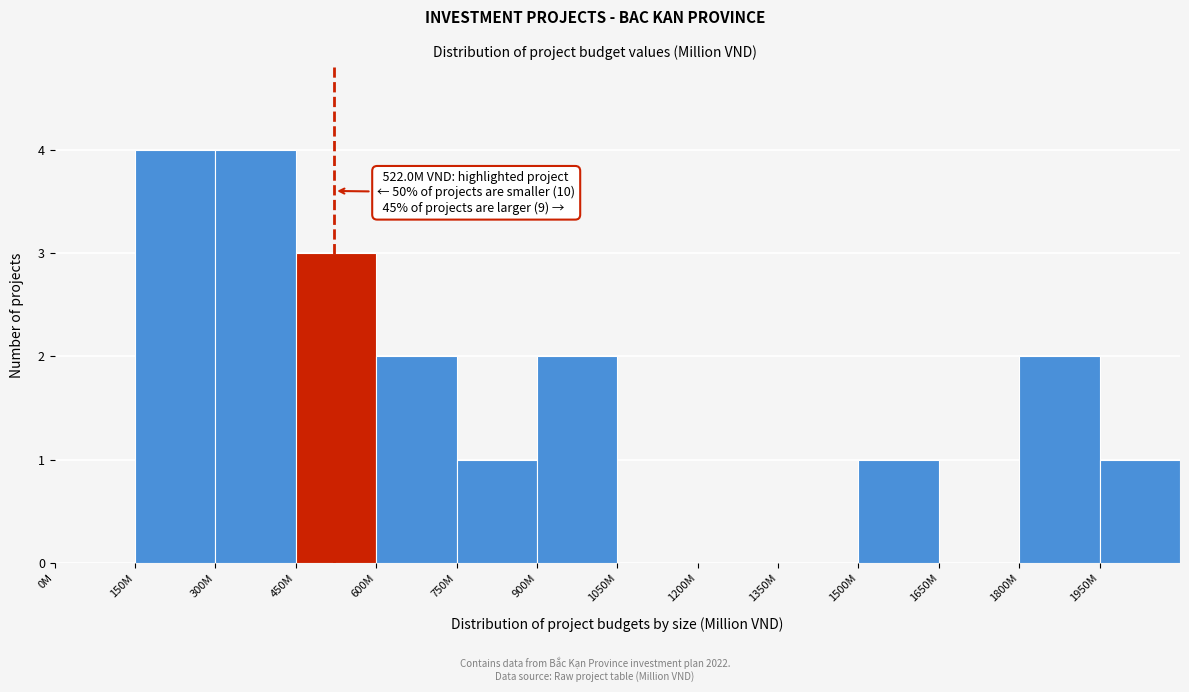

Reading left to right, what are all the values shown in this chart?

0M=0	150M=4	300M=4	450M=3	600M=2	750M=1	900M=2	1050M=0	1200M=0	1350M=0	1500M=1	1650M=0	1800M=2	1950M=1